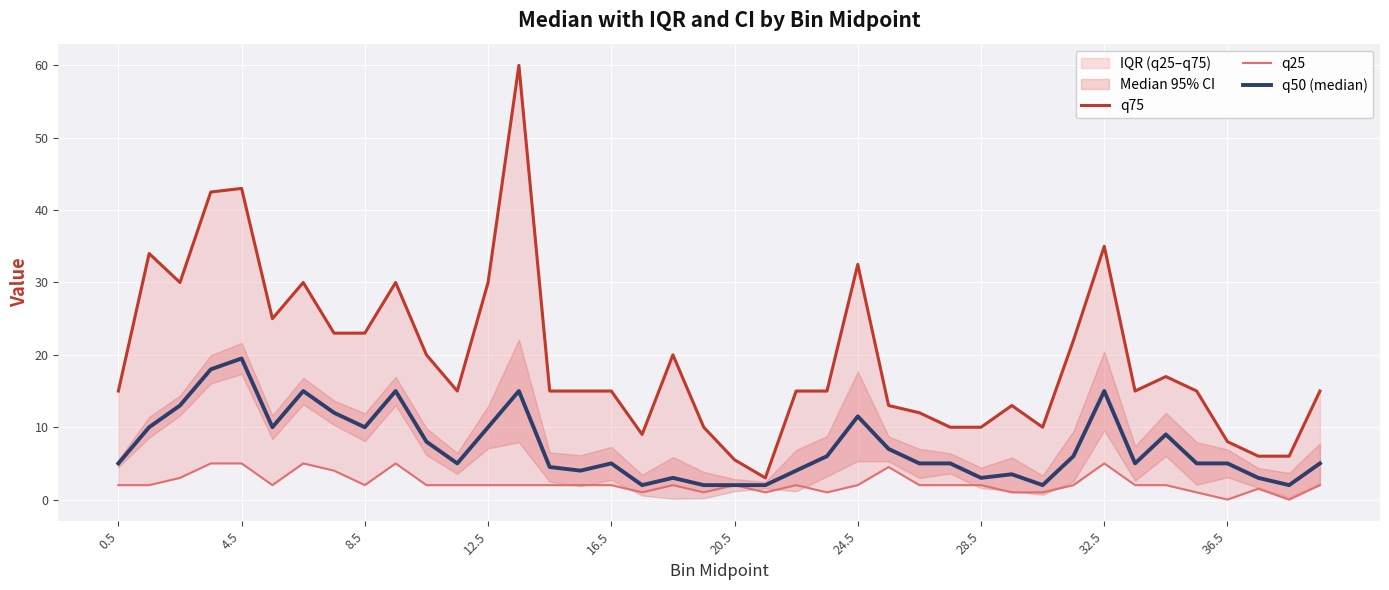

How many values in the q75 series are below 15?

13